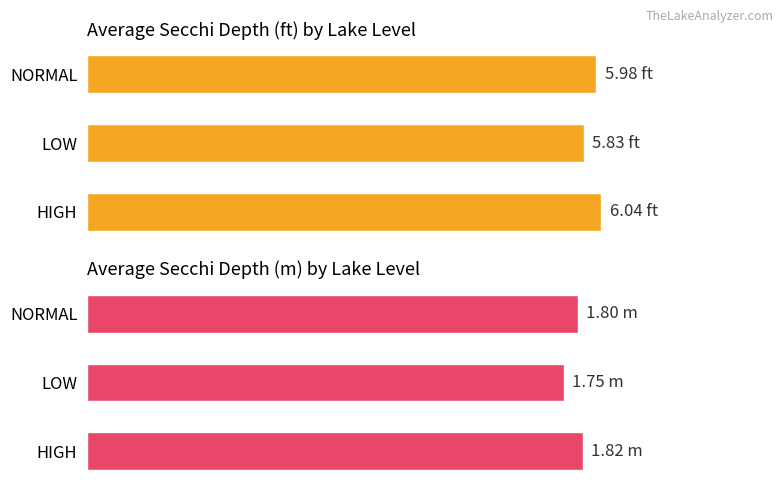

What is the total value across all series at LOW?

7.6